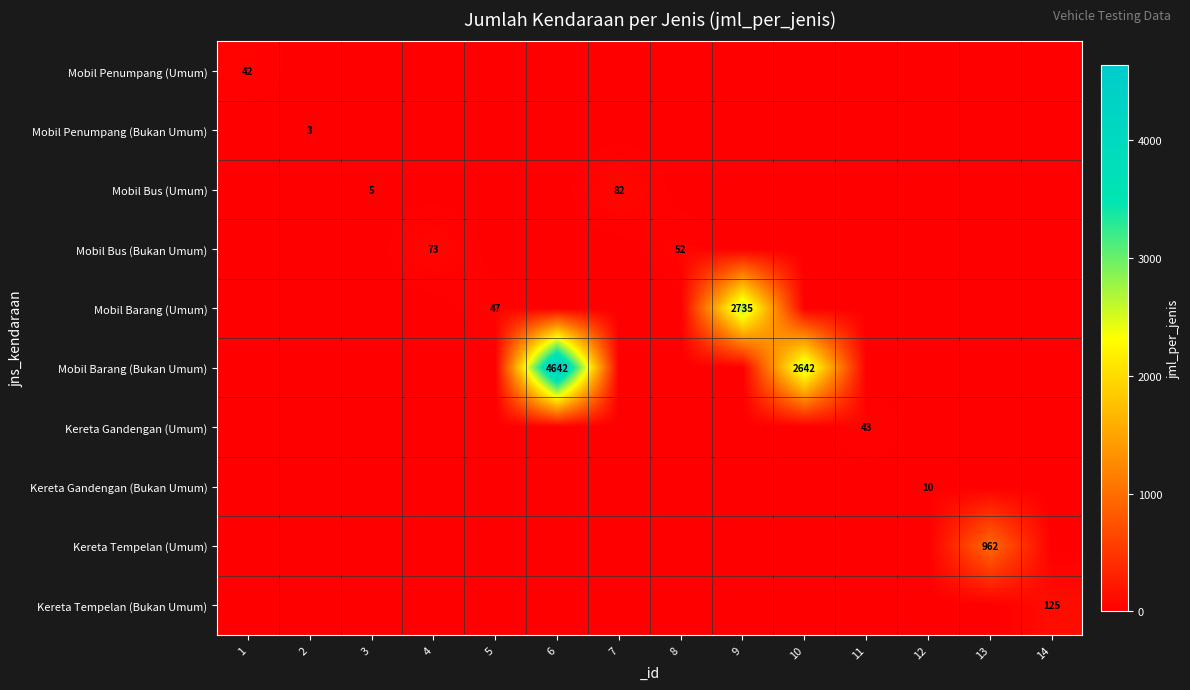

What is the sum of all Mobil Barang (Bukan Umum) values?

7284